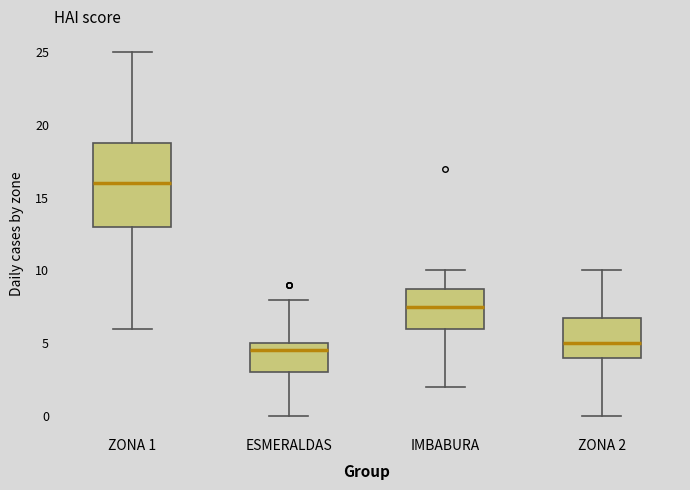

Reading left to right, transcribe this box plot: for each box, give where its median line is, the range the box spans, and where its two whiskers end, as read against the y-axis. The values are not printed on the chart, so give them approximately, as read against the axis.

ZONA 1: median 16.0, box 13.0 to 19.0, whiskers 6.0 to 25.0
ESMERALDAS: median 4.5, box 3.0 to 5.0, whiskers 0.0 to 8.0
IMBABURA: median 7.5, box 6.0 to 9.0, whiskers 2.0 to 10.0
ZONA 2: median 5.0, box 4.0 to 7.0, whiskers 0.0 to 10.0